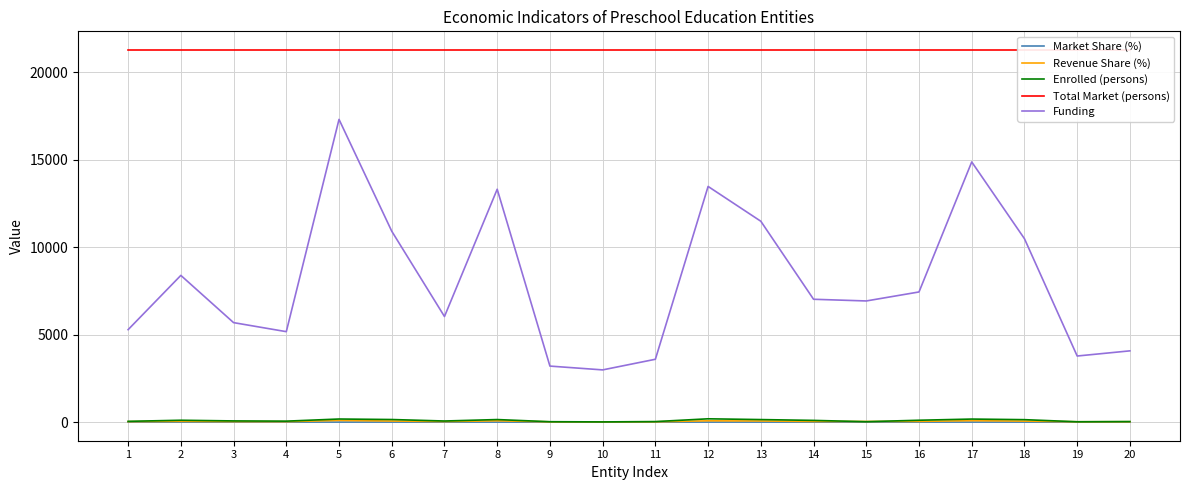

At which label does Funding reach its peak?

5